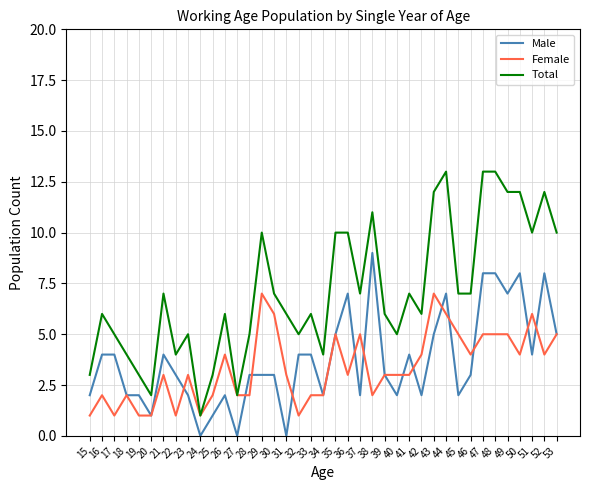

True or false: Male and Total intersect in this chart.

False